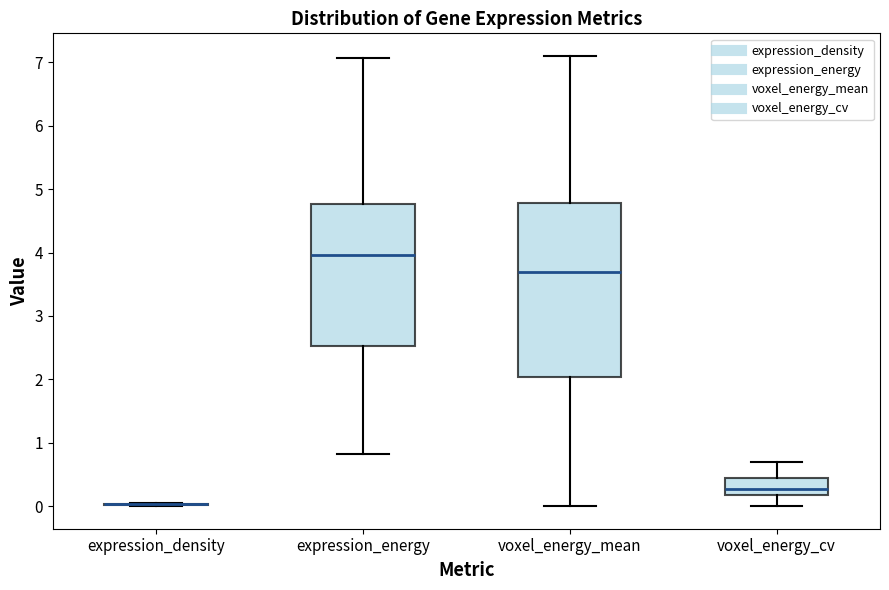

Reading left to right, transcribe this box plot: for each box, give where its median line is, the range the box spans, and where its two whiskers end, as read against the y-axis. The values are not printed on the chart, so give them approximately, as read against the axis.

expression_density: box collapsed to a line at 0.0, whiskers 0.0 to 0.1
expression_energy: median 4.0, box 2.5 to 4.8, whiskers 0.8 to 7.1
voxel_energy_mean: median 3.7, box 2.0 to 4.8, whiskers 0.0 to 7.1
voxel_energy_cv: median 0.3, box 0.2 to 0.4, whiskers 0.0 to 0.7